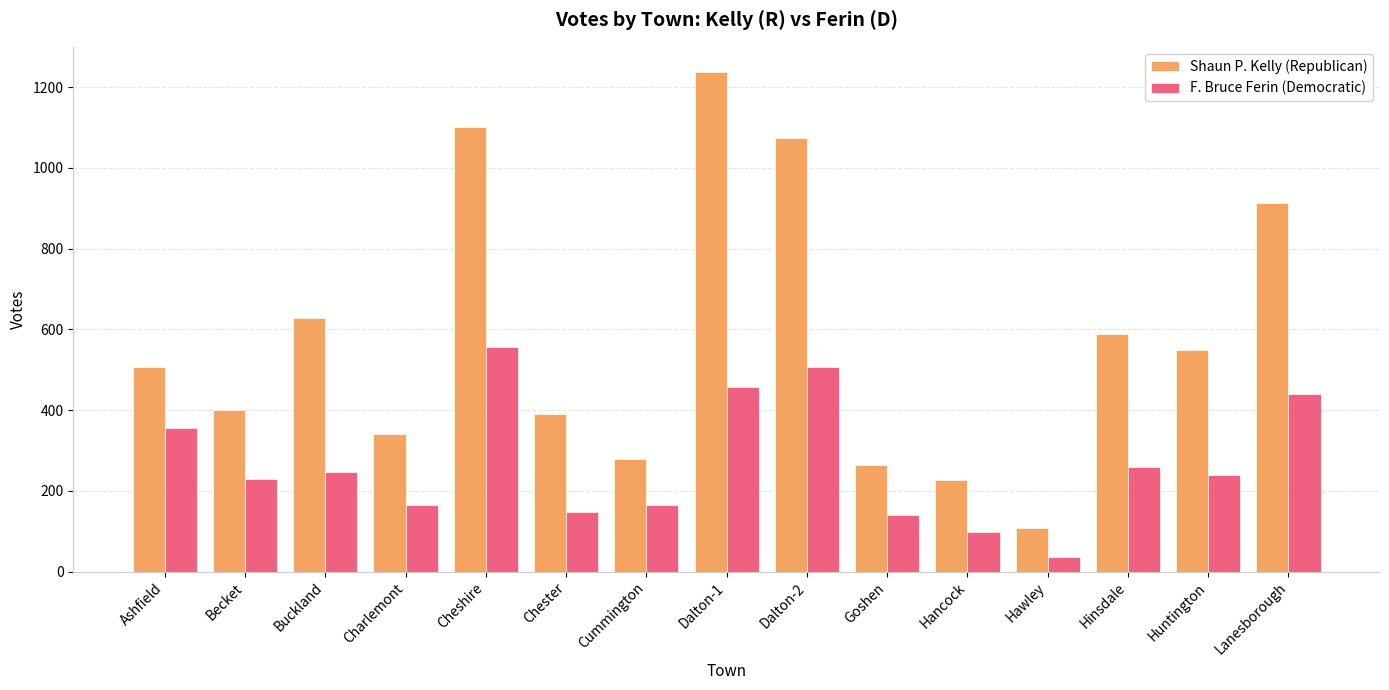

What is the total value across all series at Dalton-1?

1696